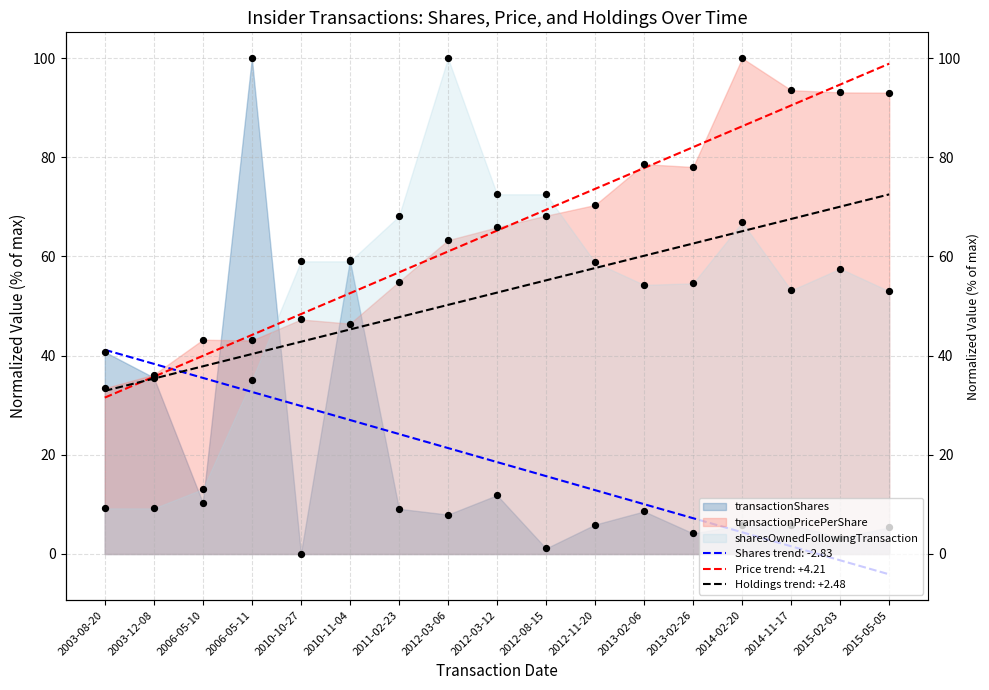

What are all the series names shown in the legend?

transactionShares, transactionPricePerShare, sharesOwnedFollowingTransaction